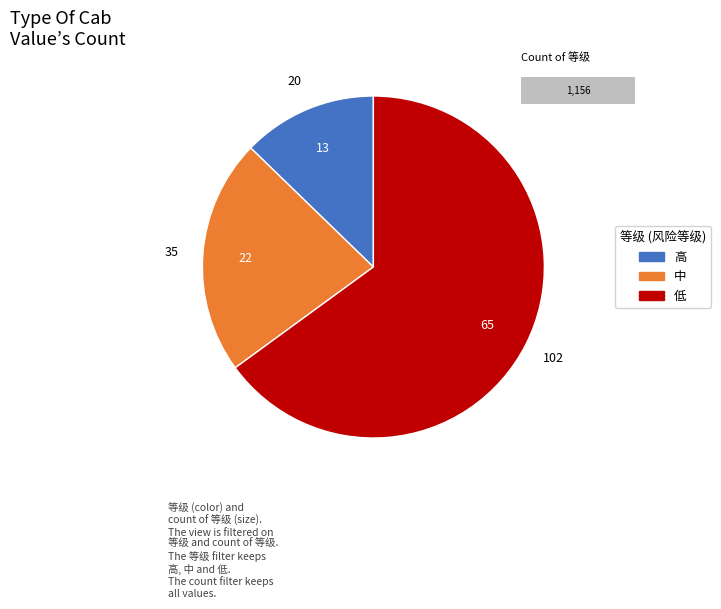

Approximately how many times larger is the value at 高 compared to 低?

0.2